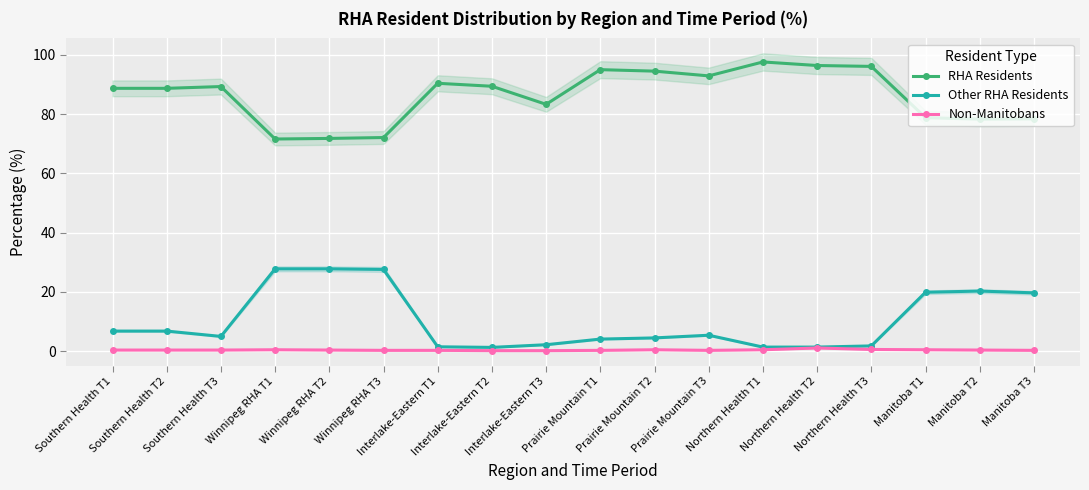

Which category has the lowest value in the RHA Residents series?

Winnipeg RHA T1